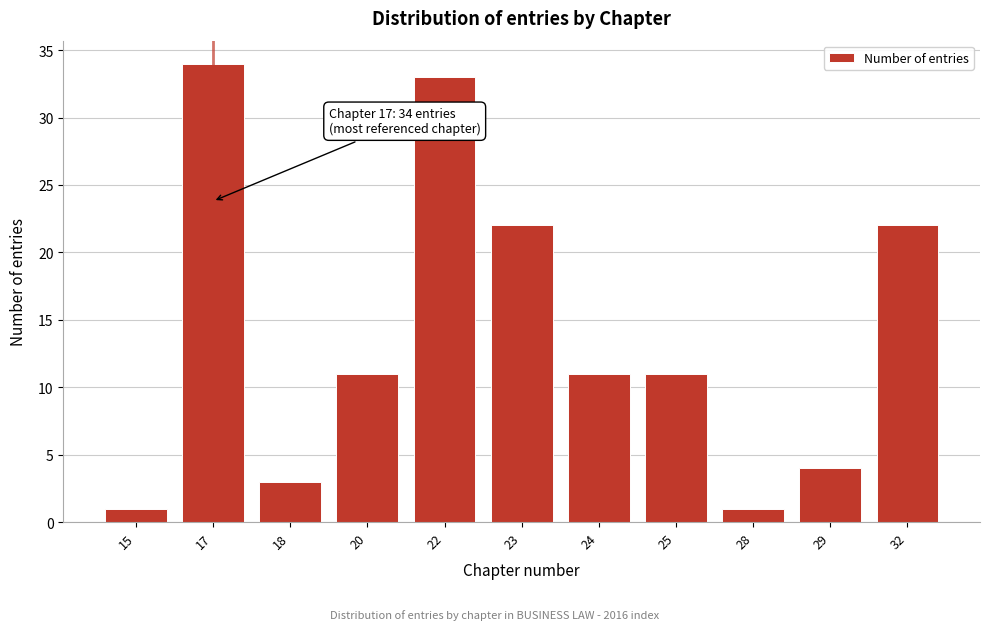

Reading right to left, what are all the values shown in this chart?

32=22	29=4	28=1	25=11	24=11	23=22	22=33	20=11	18=3	17=34	15=1